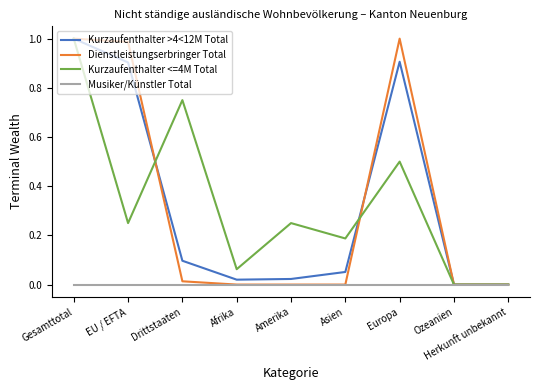

What position from the right is Amerika?

5